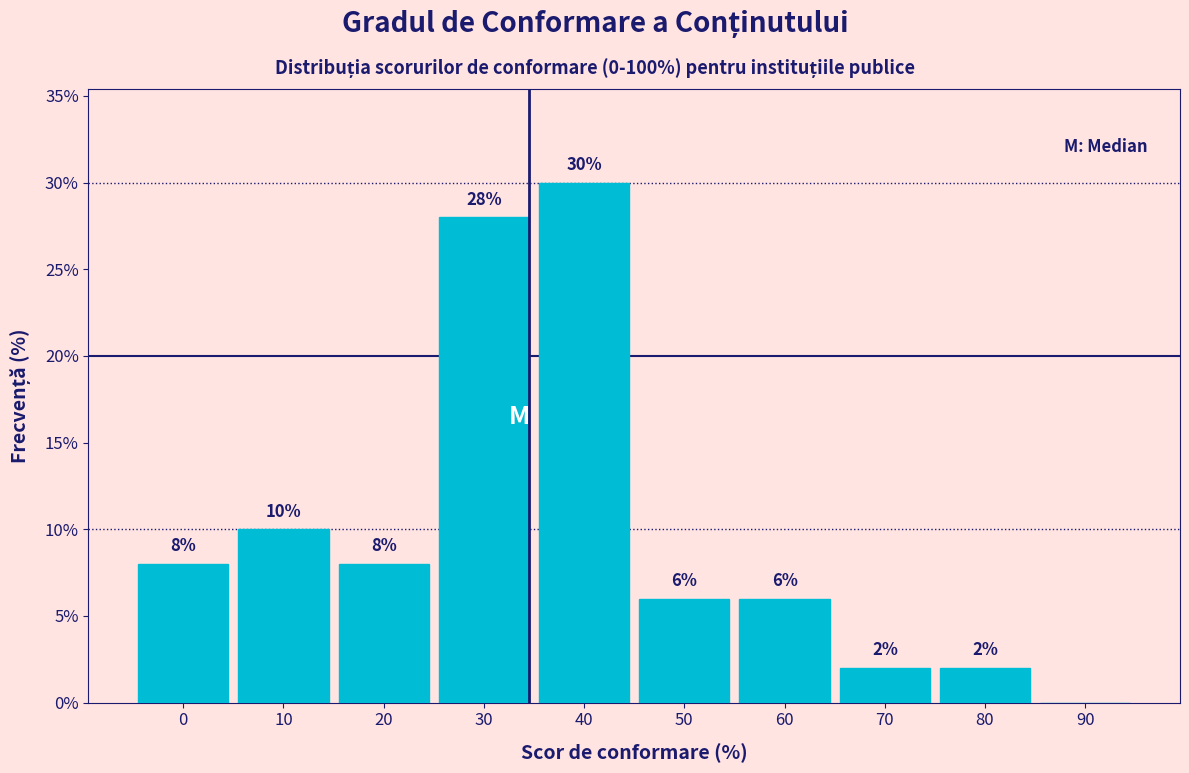

Reading left to right, extract all data points from this chart.

0=8.0	10=10.0	20=8.0	30=28.0	40=30.0	50=6.0	60=6.0	70=2.0	80=2.0	90=0.0